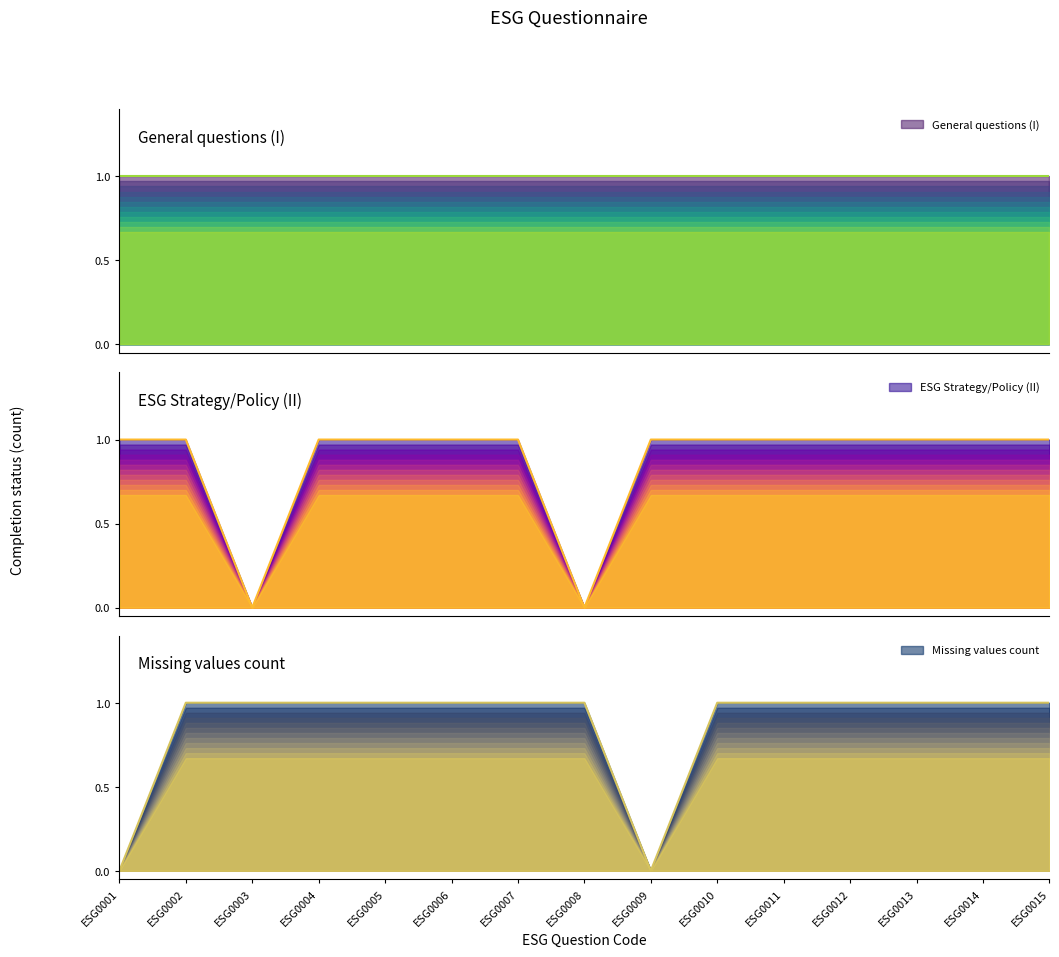

True or false: ESG Strategy/Policy (II) and Missing values count intersect in this chart.

True